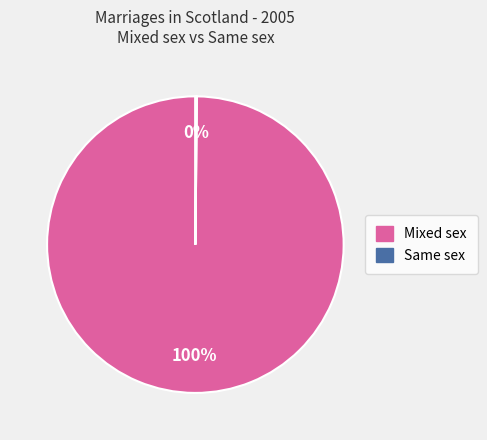

Does any single category account for the majority?

Yes